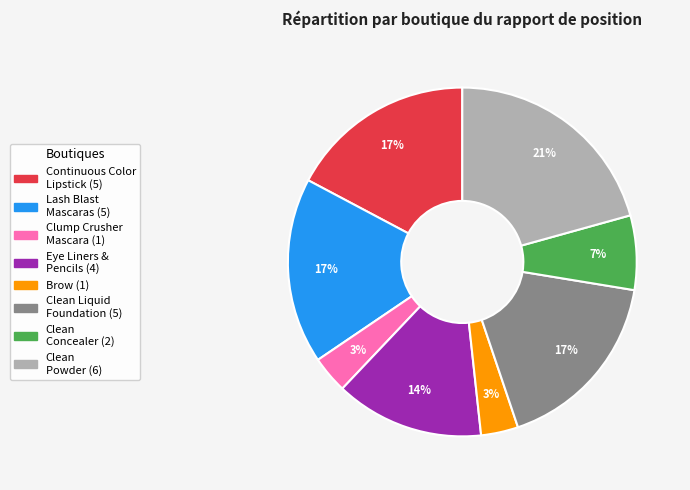

To the nearest percent, what is the average slice percentage?

12%